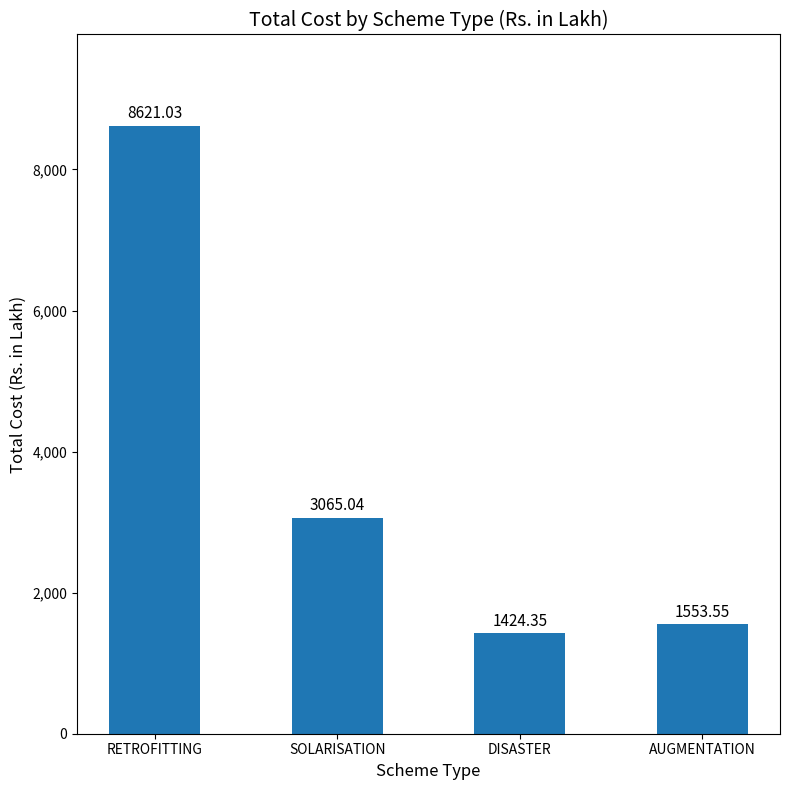

What is the sum of the values at AUGMENTATION and DISASTER?

2977.9